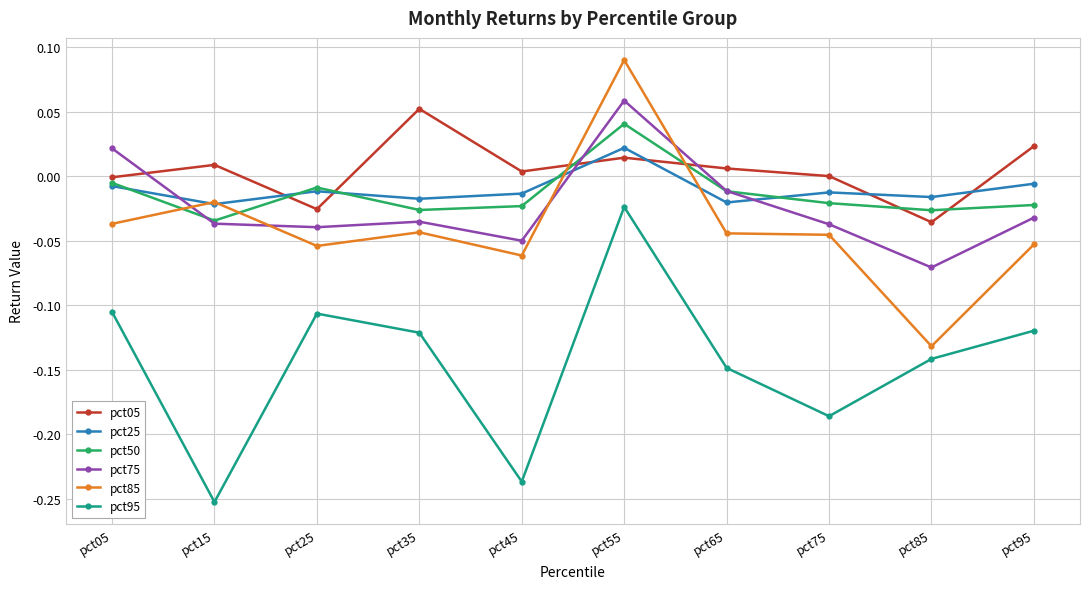

Is this an area chart (filled region under the line)?

No